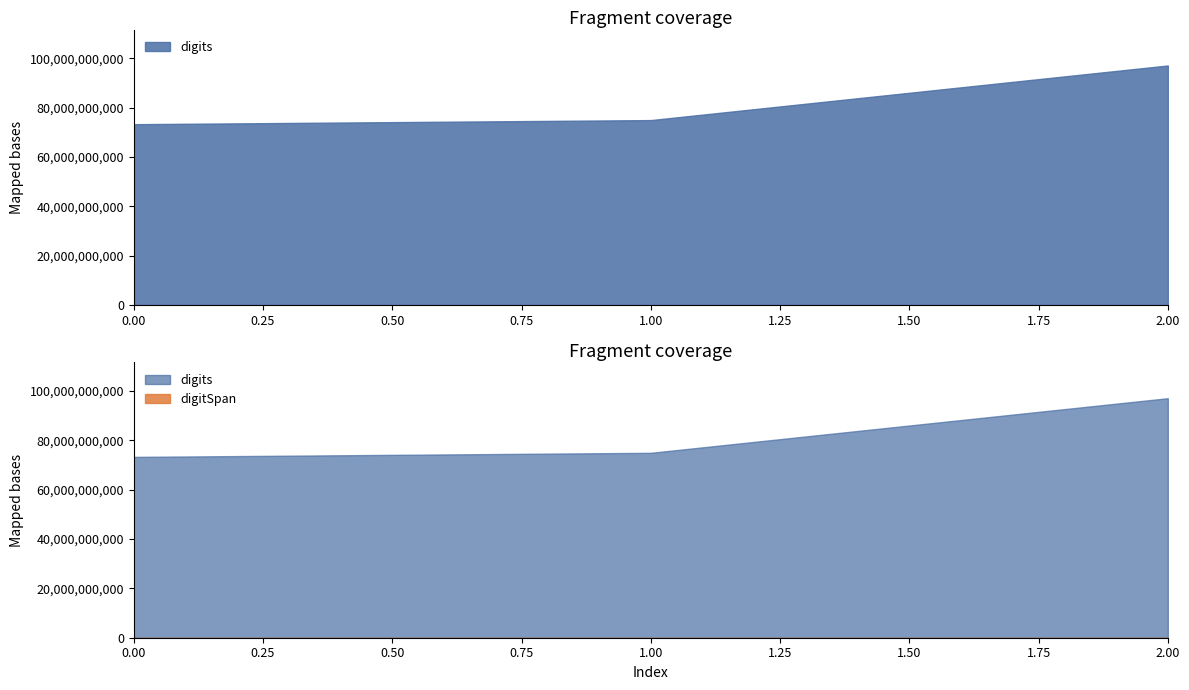

Rank the series by their maximum value, from highest to lowest.

digits, digitSpan